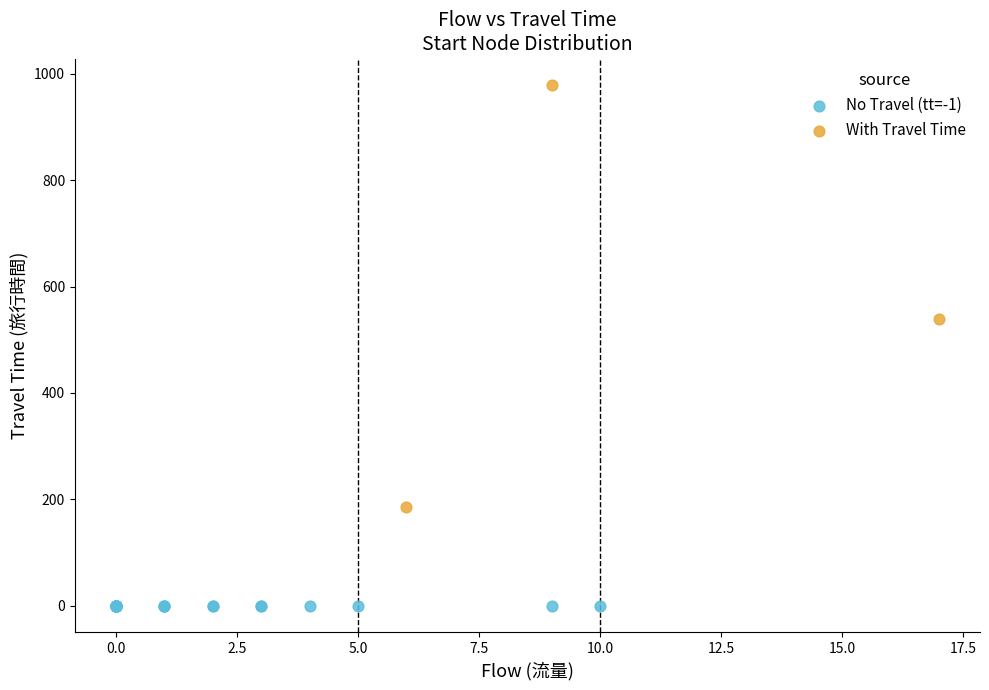

Which series reaches the minimum Y coordinate?

No Travel (tt=-1)